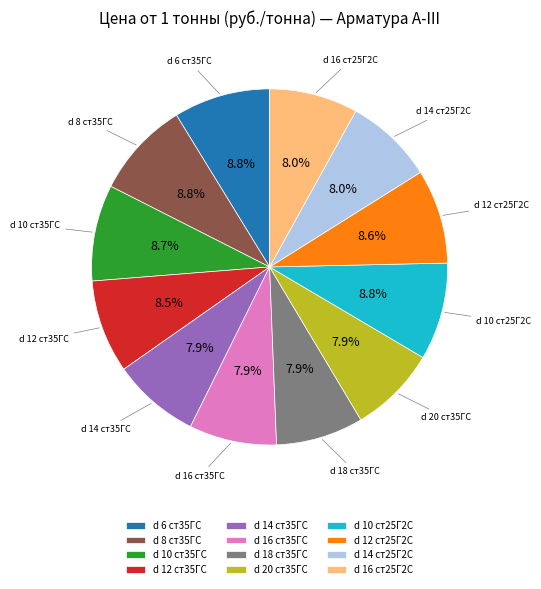

Does d 18 ст35ГС account for over 50% of the chart?

No